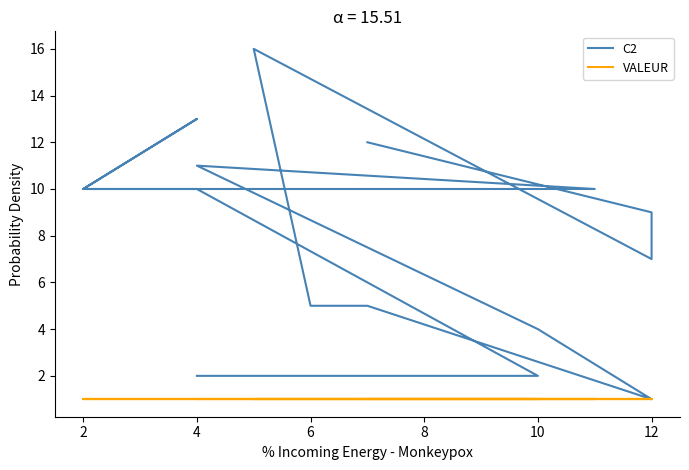

True or false: VALEUR and C2 cross at least once.

False